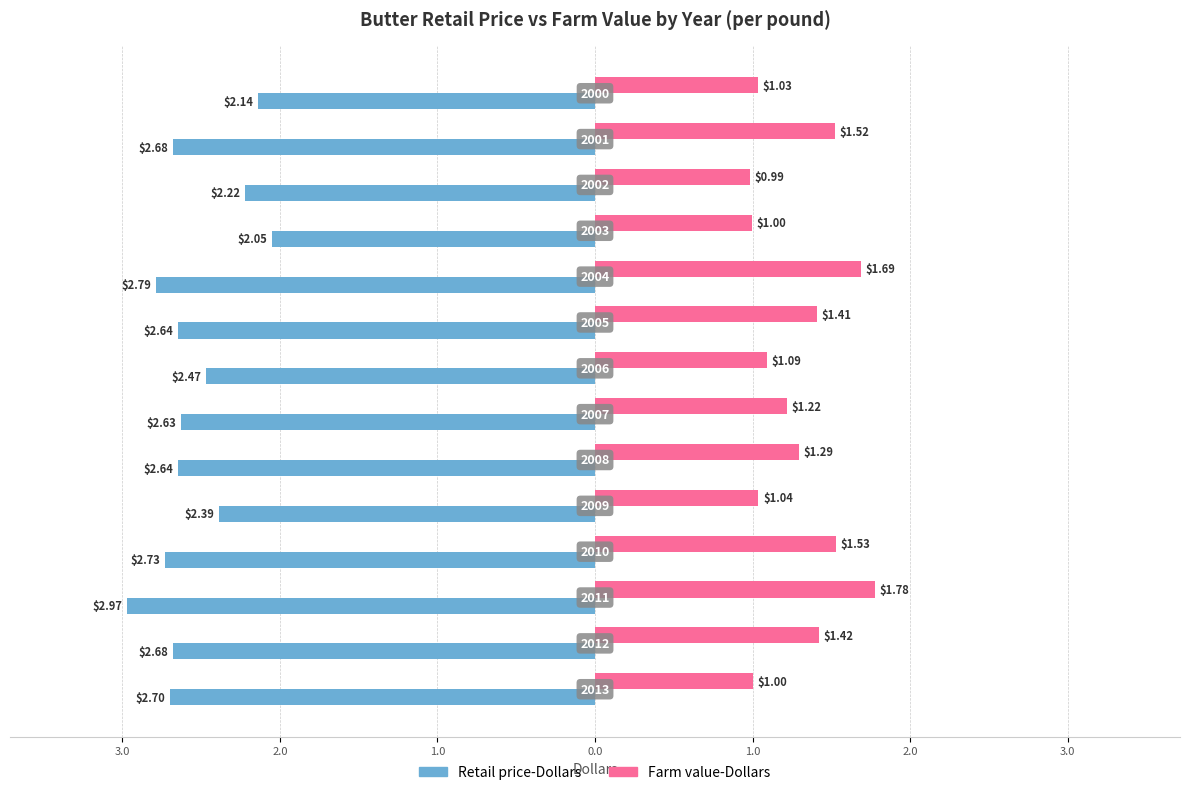

What are all the series names shown in the legend?

Retail price-Dollars, Farm value-Dollars